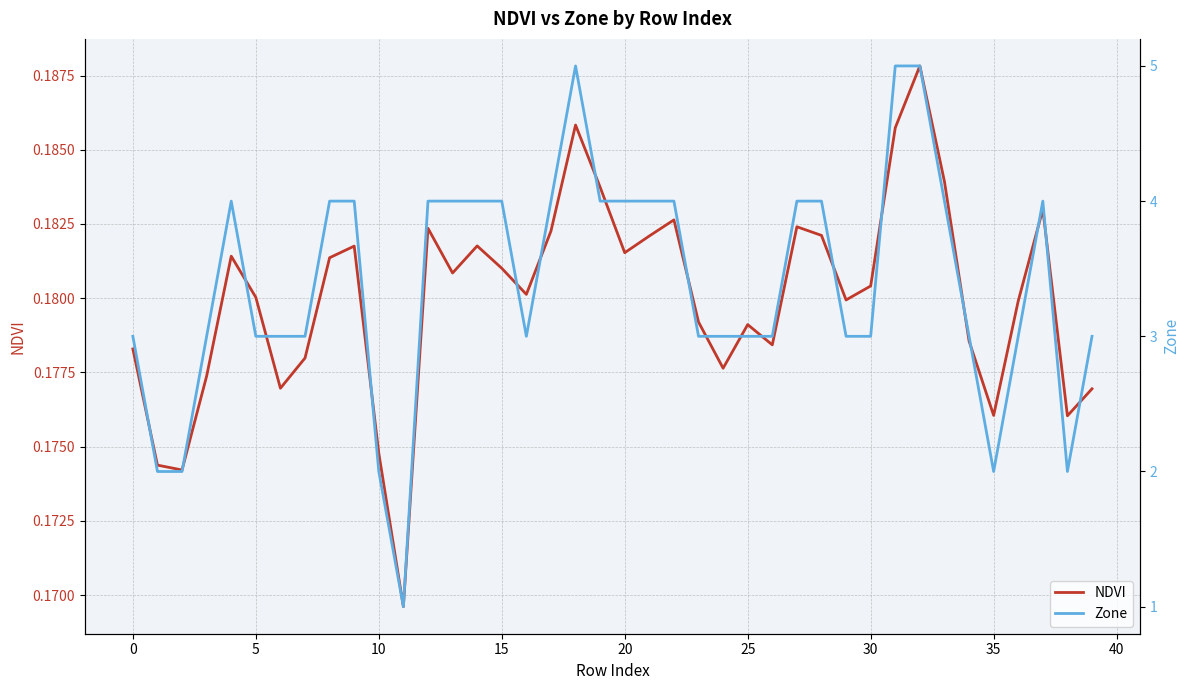

Which has a higher value, 5 or 30?

30